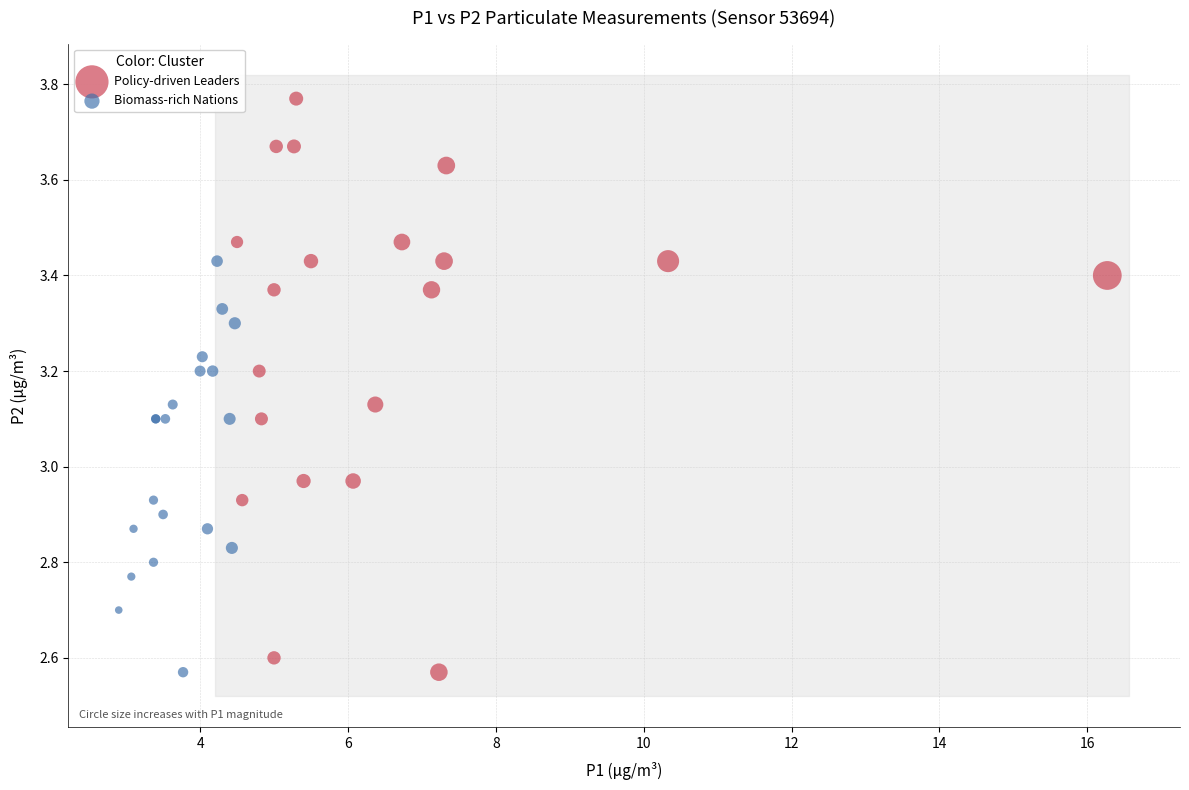

Which series has the widest spread of Y values?

Policy-driven Leaders